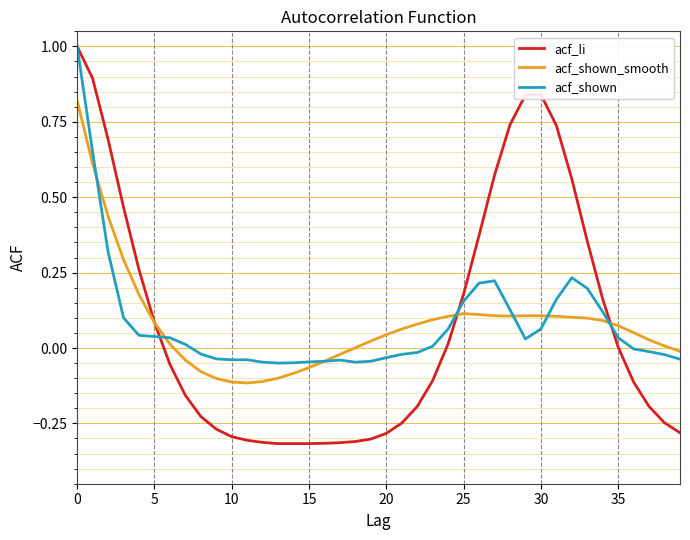

Which series has the largest range (max minus min)?

acf_li